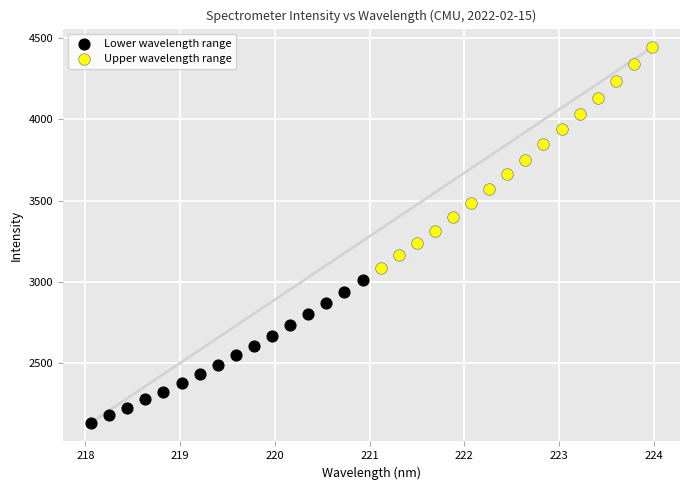

What are all the series names shown in the legend?

Lower wavelength range, Upper wavelength range